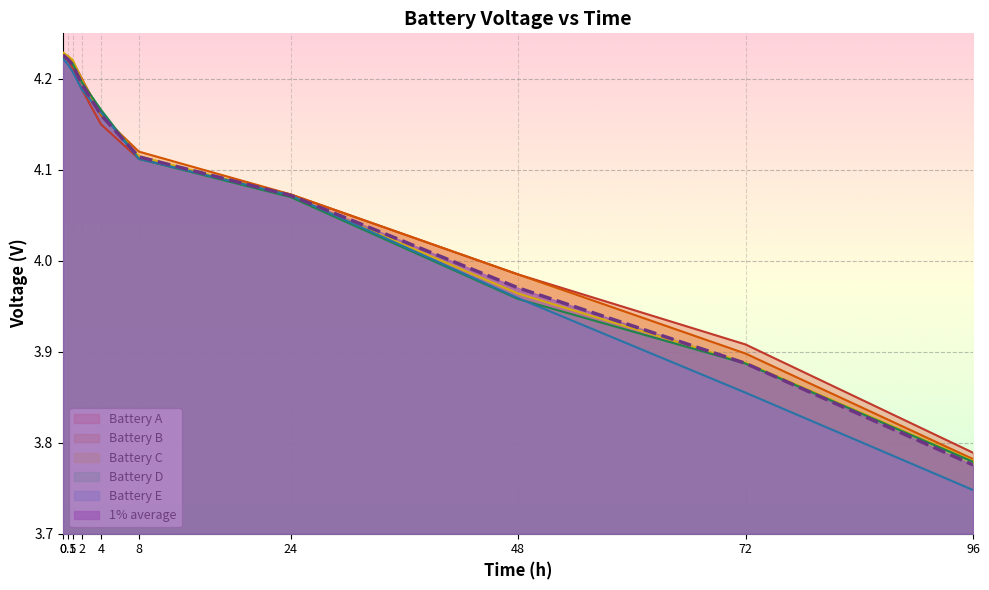

How many lines are shown in the chart?

6